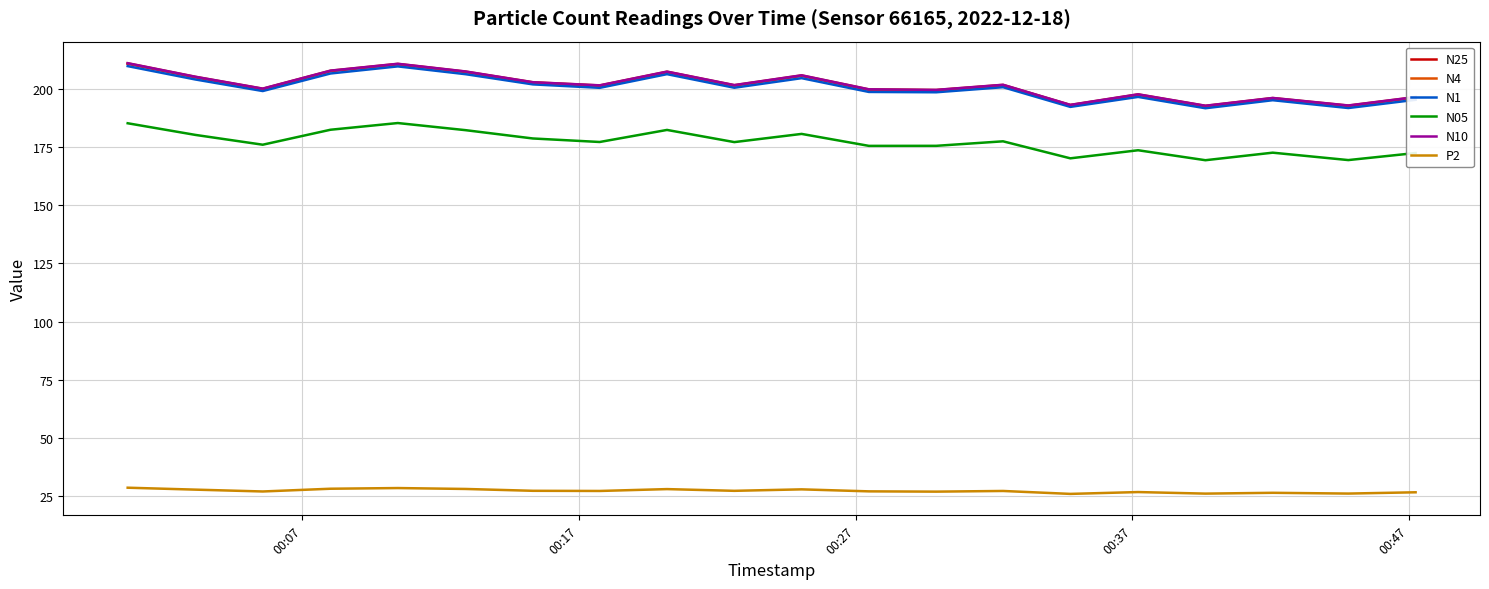

What is the minimum value for P2?

26.0